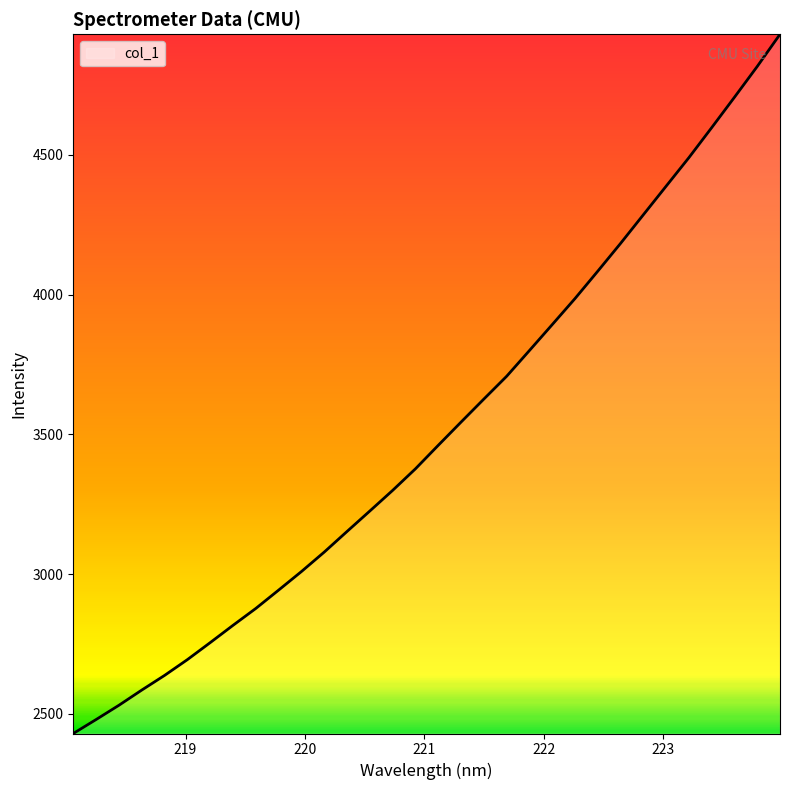

Is this an area chart (filled region under the line)?

No